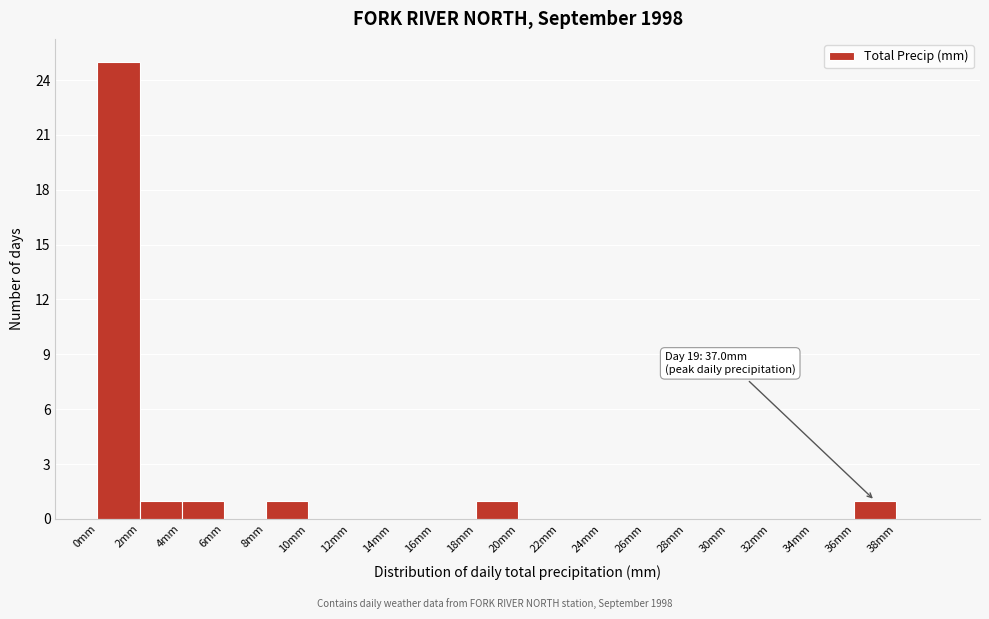

Which range on the x-axis has the tallest bar?

0 to 2